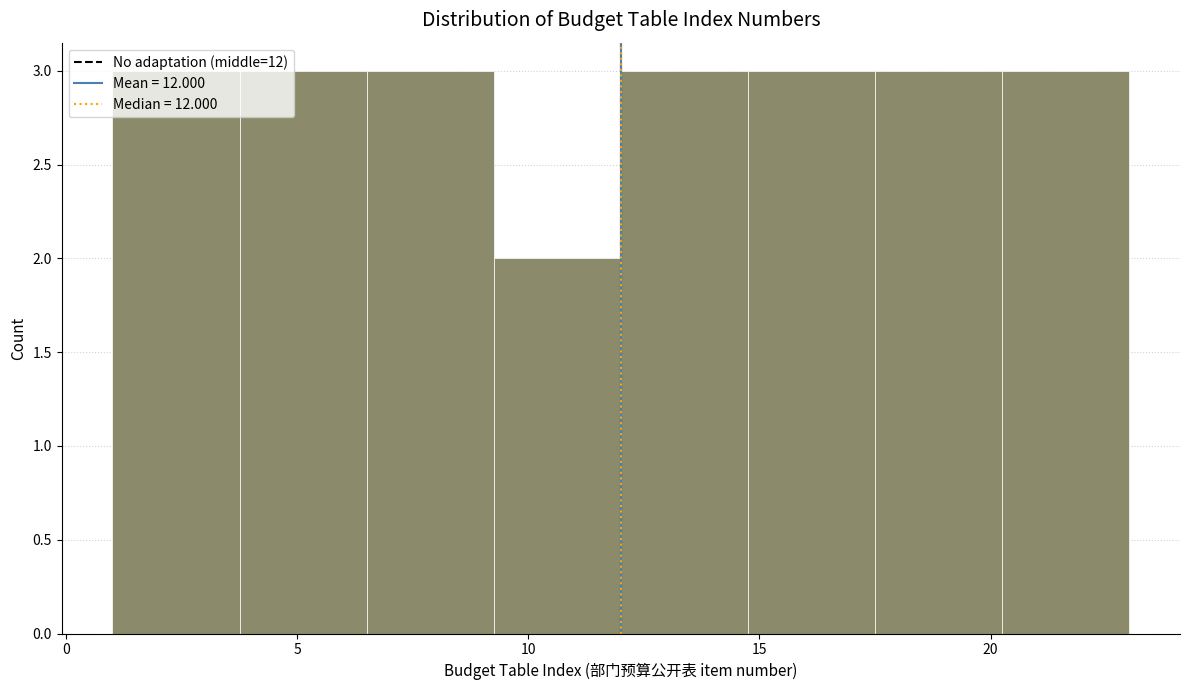

Reading left to right, list every bar in this chart as the range it spans on the x-axis followed by its height. Neither the bar edges nor the heights are printed on the chart, so give them approximately, as read against the axes.

1.00 to 3.75: 3
3.75 to 6.50: 3
6.50 to 9.25: 3
9.25 to 12.00: 2
12.00 to 14.75: 3
14.75 to 17.50: 3
17.50 to 20.25: 3
20.25 to 23.00: 3